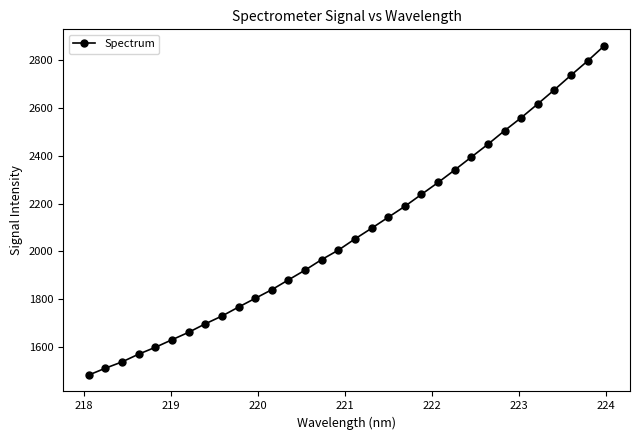

What is the value of the 32nd point from the left?

2860.1